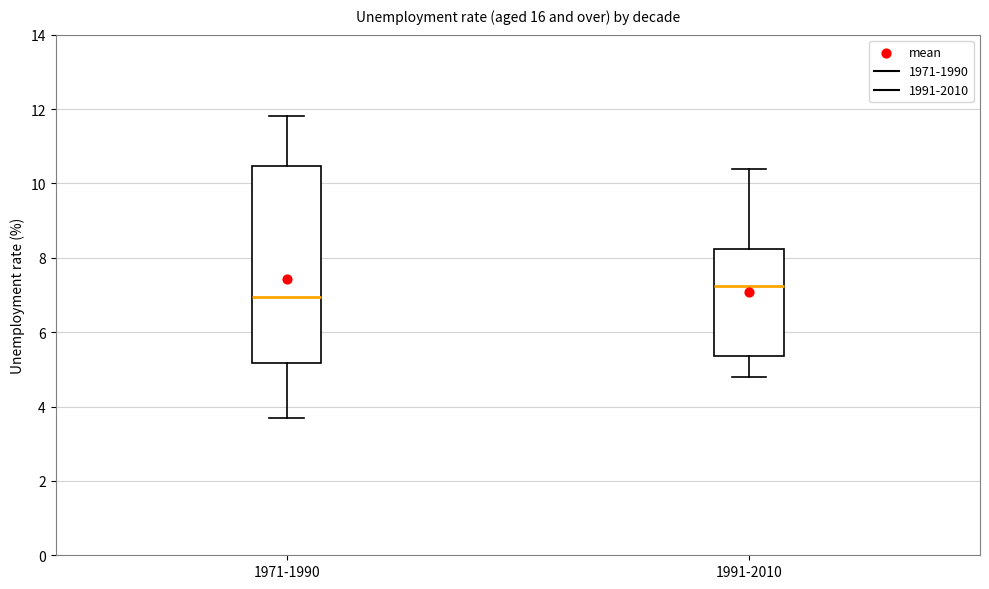

Reading left to right, transcribe this box plot: for each box, give where its median line is, the range the box spans, and where its two whiskers end, as read against the y-axis. The values are not printed on the chart, so give them approximately, as read against the axis.

1971-1990: median 7.0, box 5.2 to 10.4, whiskers 3.8 to 11.8
1991-2010: median 7.2, box 5.4 to 8.2, whiskers 4.8 to 10.4